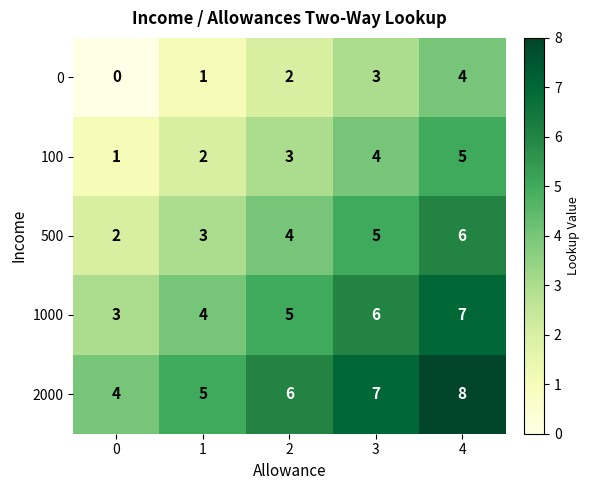

Reading left to right, transcribe all the data shown in this chart.

0: 0	1	2	3	4
100: 1	2	3	4	5
500: 2	3	4	5	6
1000: 3	4	5	6	7
2000: 4	5	6	7	8